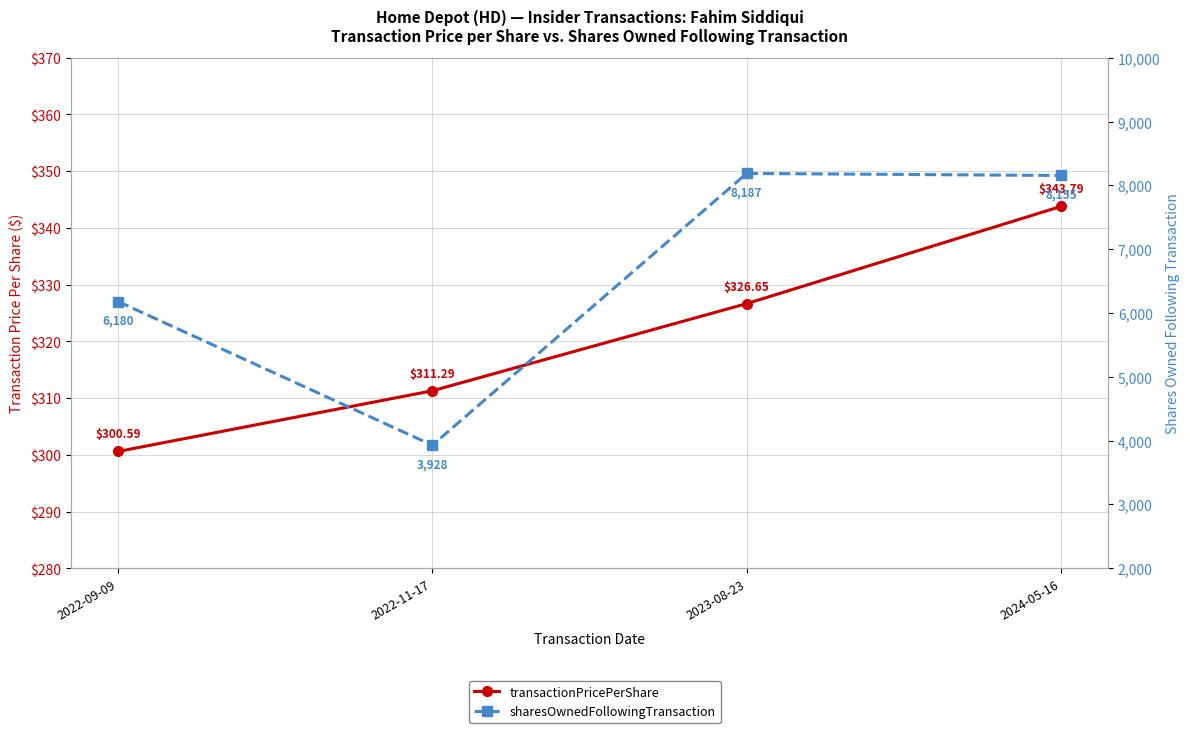

What is the sum of the transactionPricePerShare values at 2024-05-16 and 2022-11-17?

655.1